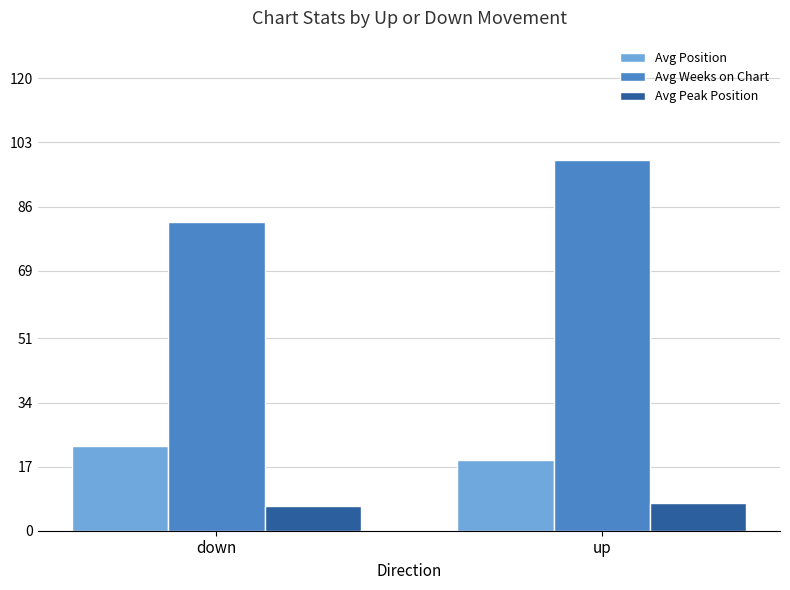

What is the total value across all series at up?

124.3